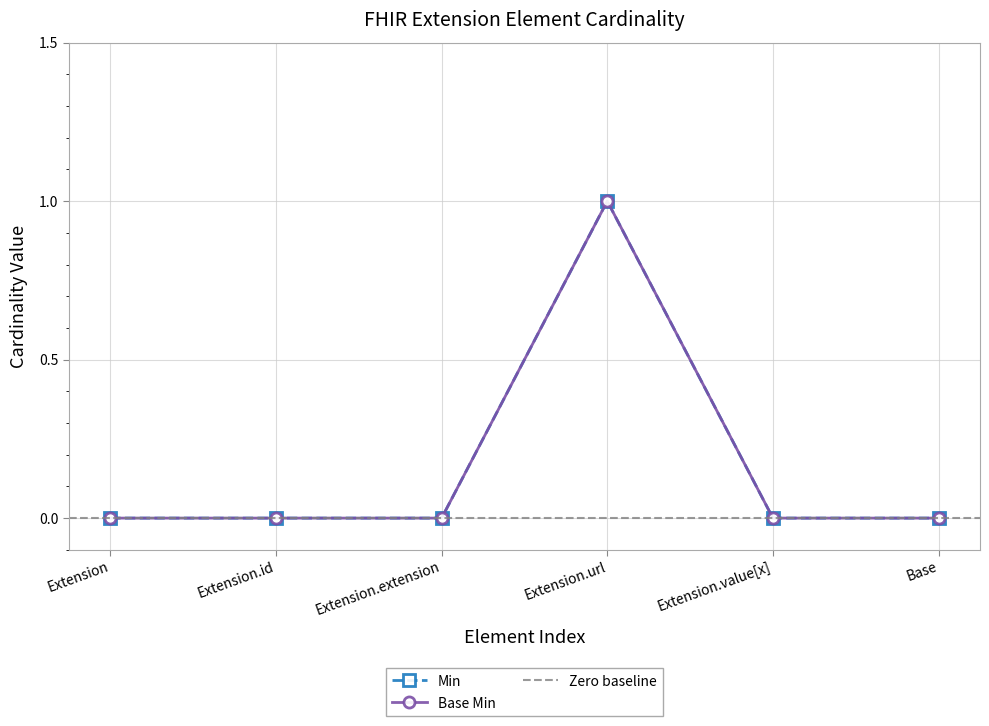

Count the Min values in the range 0 to 1.

6